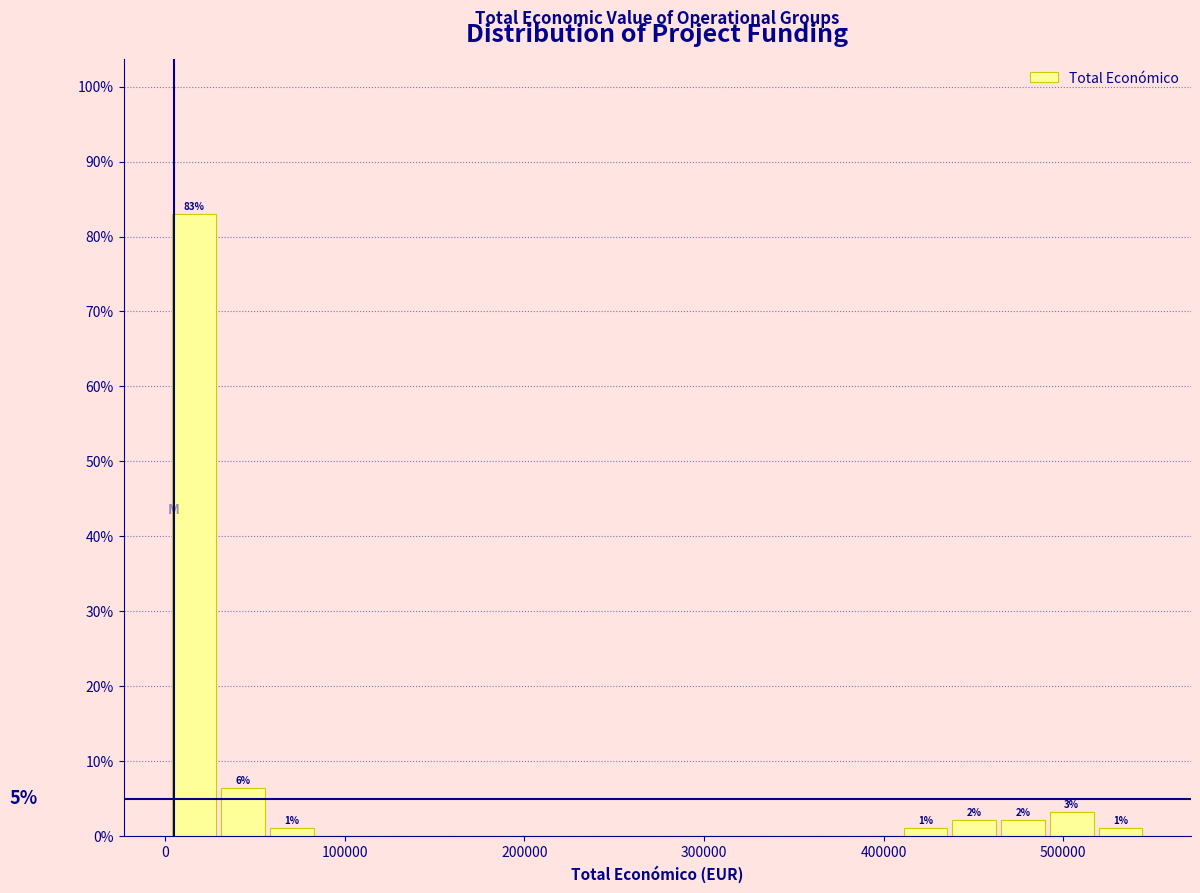

Around what value on the x-axis is the tallest bar? Give the approximate position of its centre, as read against the axis.

20000